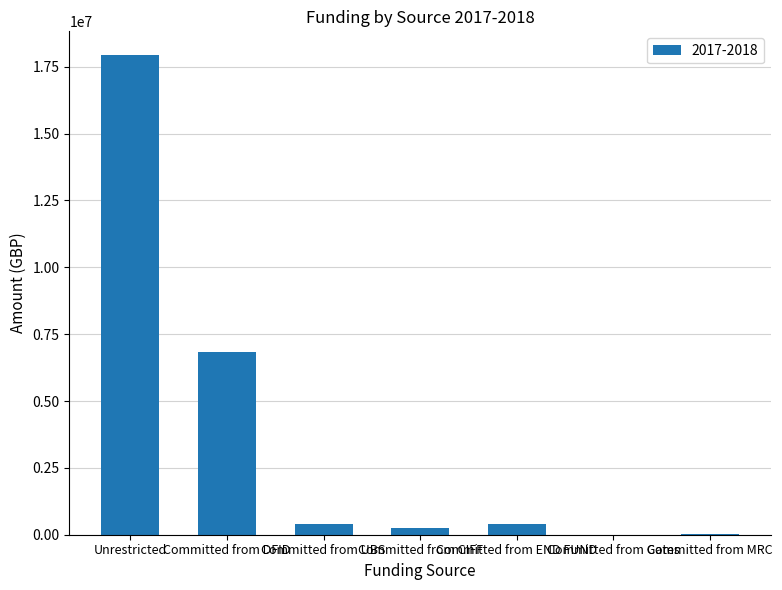

What is the sum of all values?

25844626.1